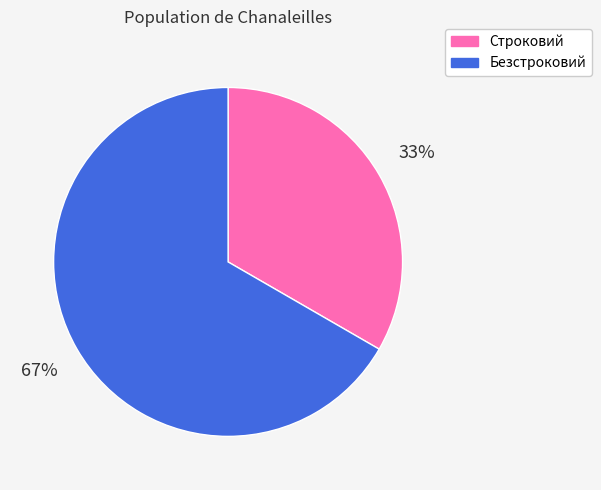

How many slices are in this pie chart?

2